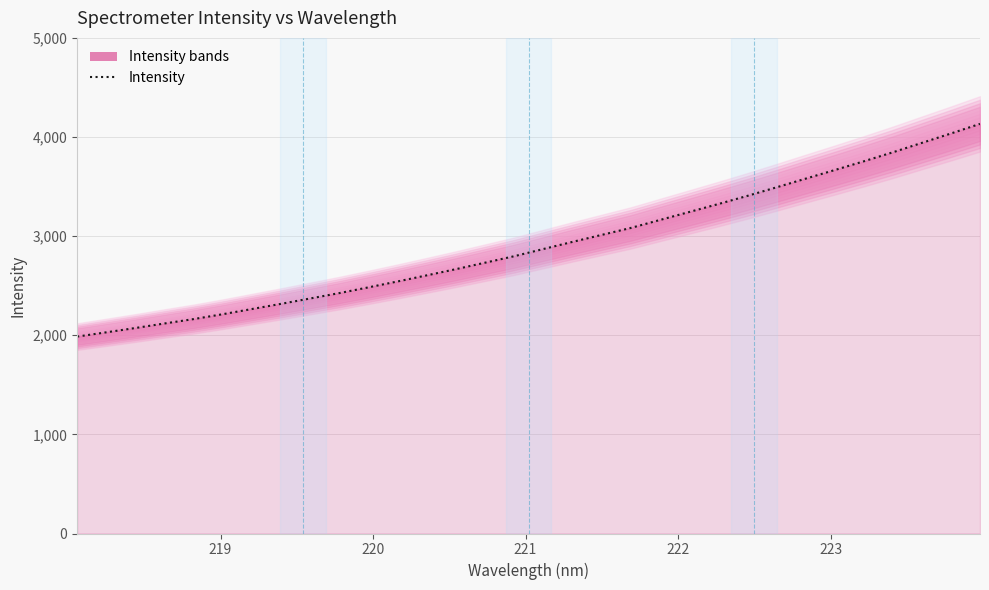

Reading left to right, what are all the values shown in this chart?

1986.6	2029.7	2073.3	2119.1	2163.5	2212.8	2265.0	2317.4	2371.5	2425.7	2483.7	2543.2	2604.8	2667.2	2732.5	2797.7	2870.3	2942.3	3012.5	3082.7	3163.0	3243.1	3323.3	3405.7	3491.9	3579.3	3666.2	3754.5	3845.5	3940.8	4035.6	4132.8